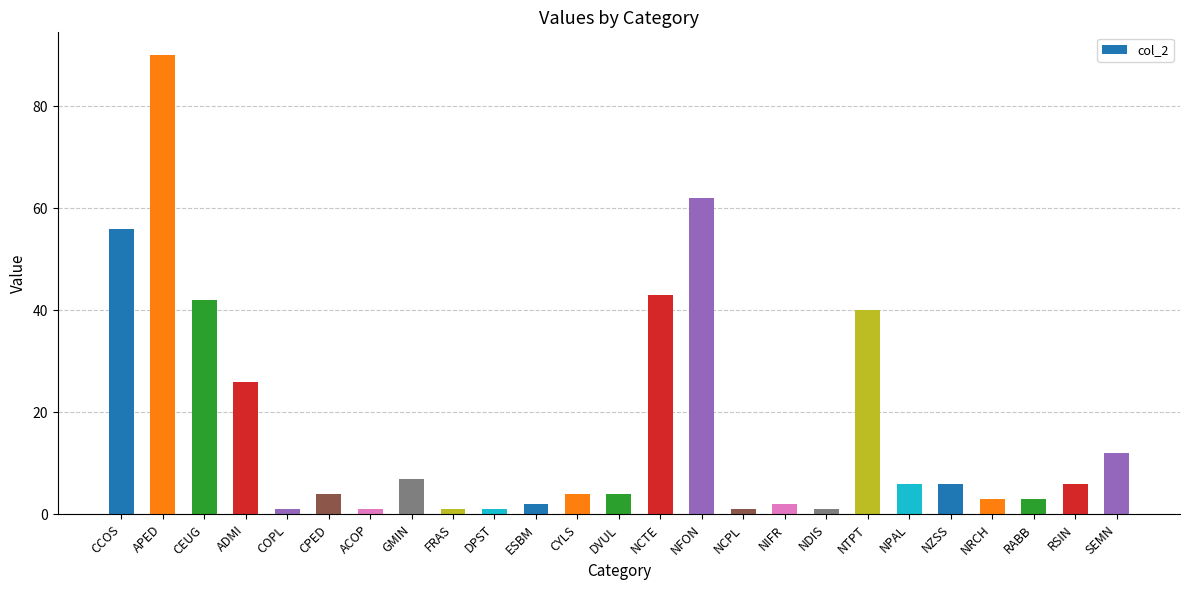

Reading left to right, list all the values displayed in this chart.

CCOS=56	APED=90	CEUG=42	ADMI=26	COPL=1	CPED=4	ACOP=1	GMIN=7	FRAS=1	DPST=1	ESBM=2	CYLS=4	DVUL=4	NCTE=43	NFON=62	NCPL=1	NIFR=2	NDIS=1	NTPT=40	NPAL=6	NZSS=6	NRCH=3	RABB=3	RSIN=6	SEMN=12